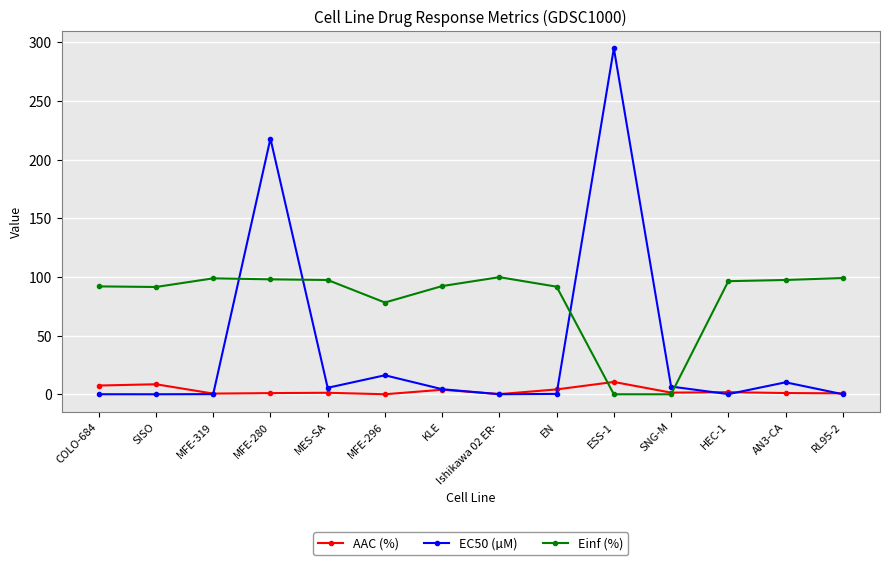

The value of AAC (%) at MFE-296 is 0.0. True or false?

True